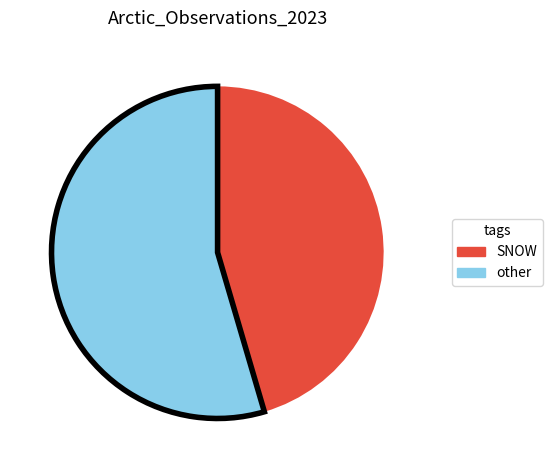

Is there any slice that represents more than half of the pie?

Yes